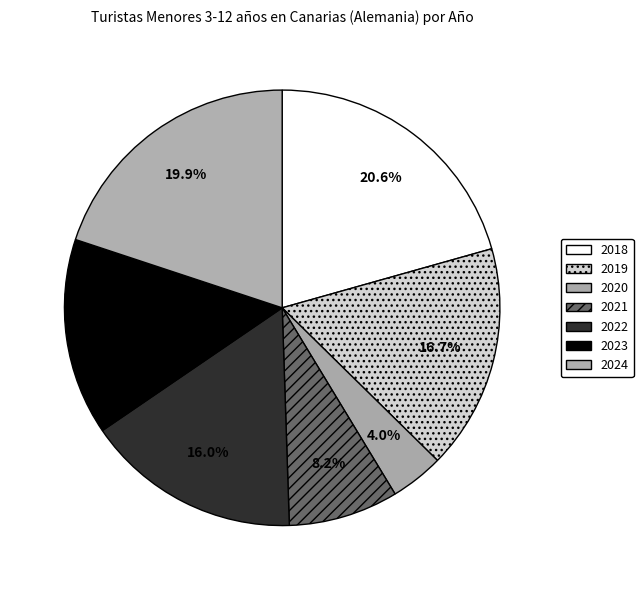

The 2021 slice represents 14% of the pie. True or false?

False